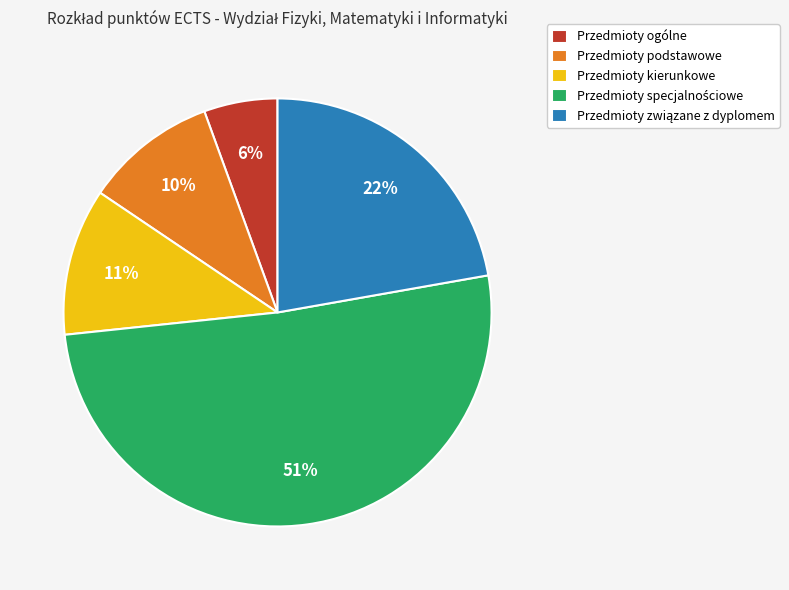

Which has a higher value, Przedmioty podstawowe or Przedmioty kierunkowe?

Przedmioty kierunkowe